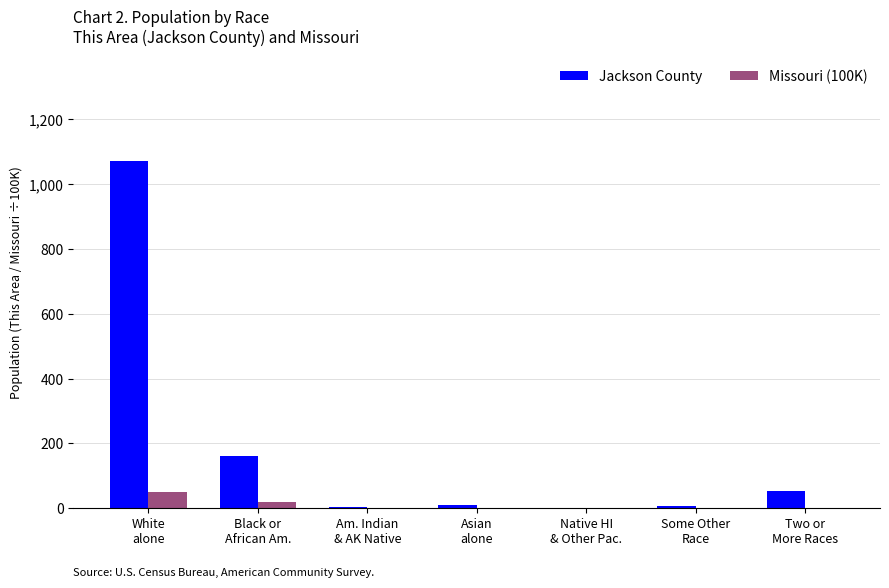

Which series has the largest range (max minus min)?

Jackson County